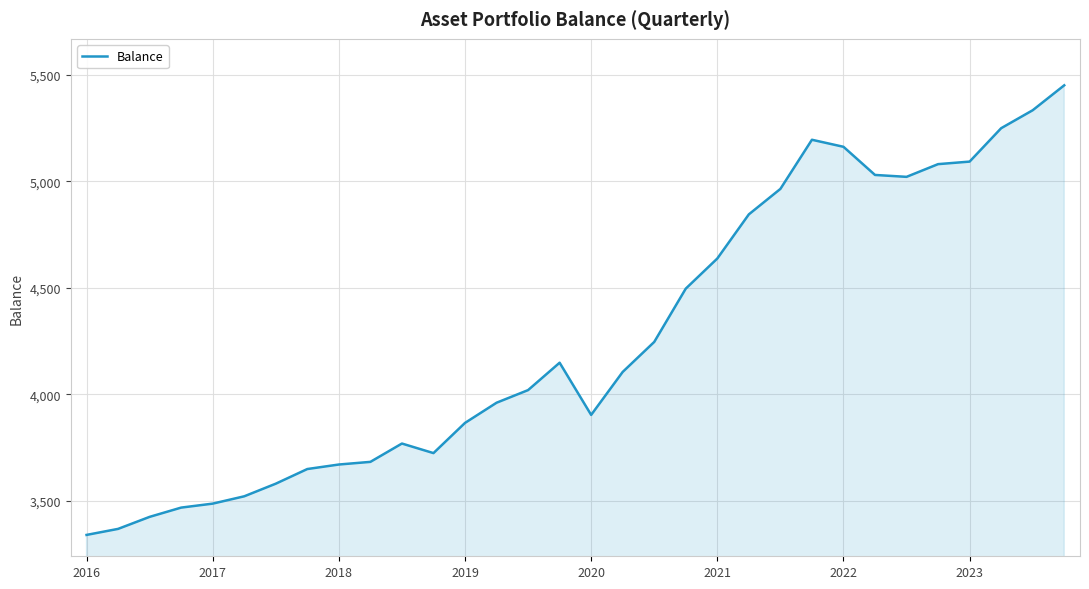

What is the greatest value displayed?

5449.8